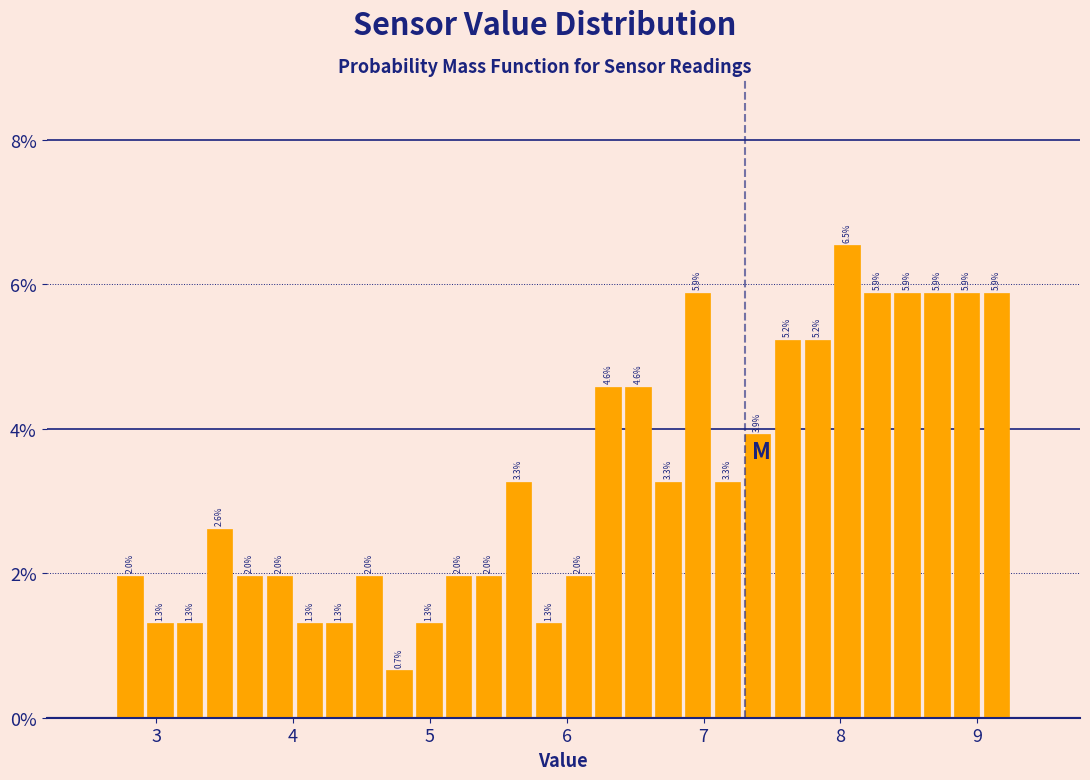

Around what value on the x-axis is the tallest bar? Give the approximate position of its centre, as read against the axis.

8.0